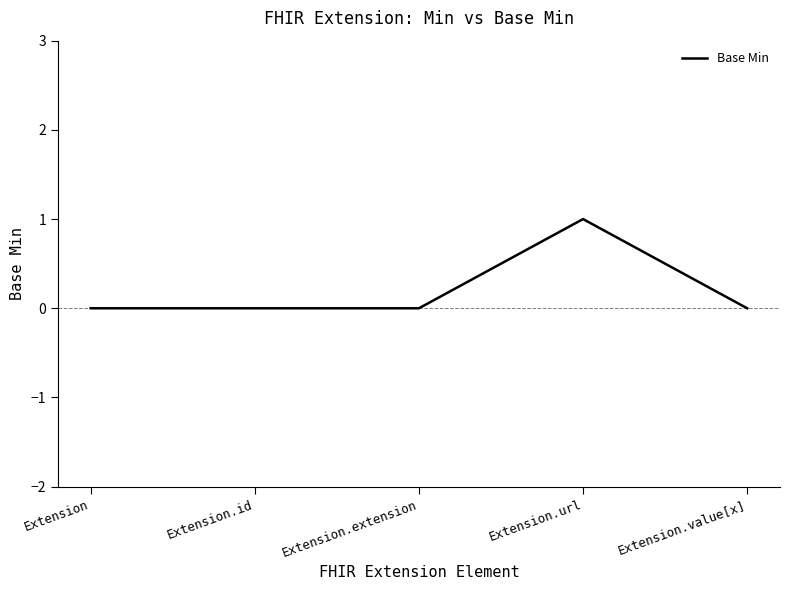

How many lines are shown in the chart?

1